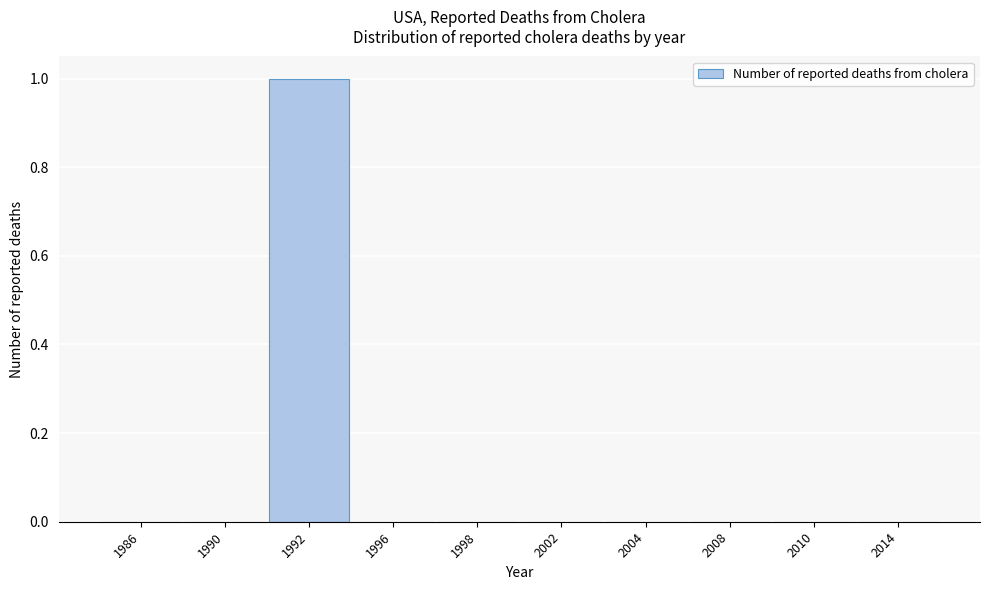

Reading left to right, extract all data points from this chart.

1986=0	1990=0	1992=1	1996=0	1998=0	2002=0	2004=0	2008=0	2010=0	2014=0